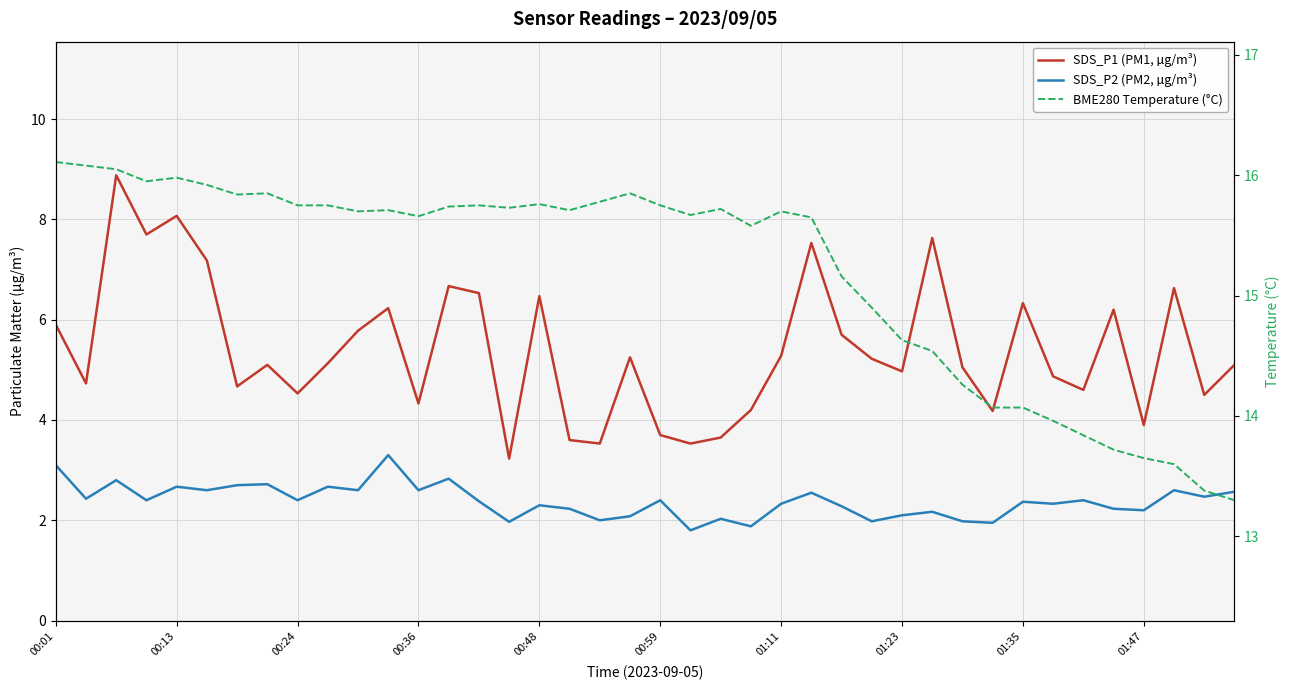

How many series are shown in this chart?

3